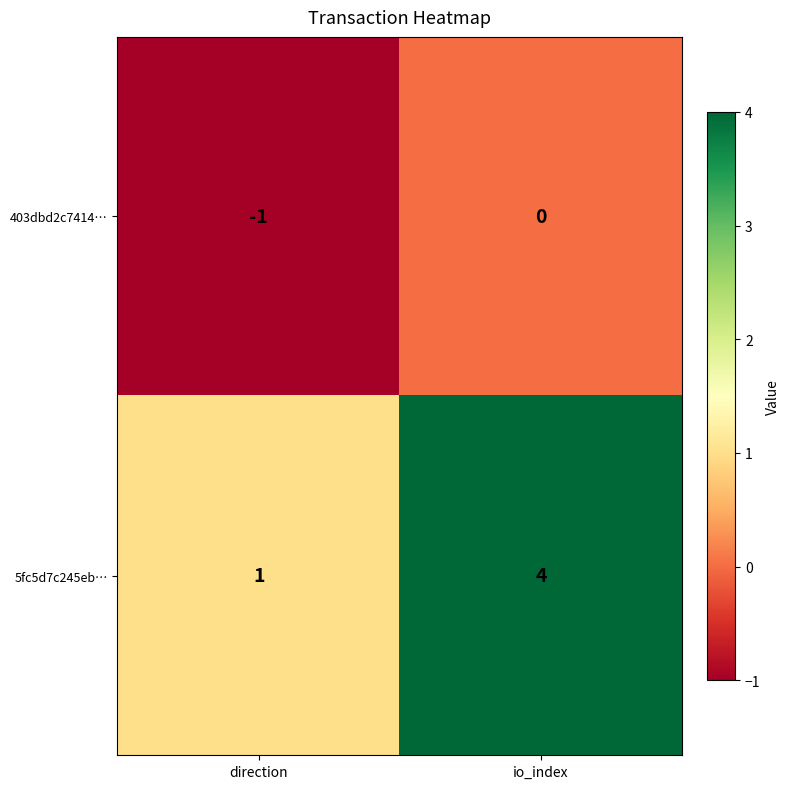

Which series has the widest spread of values?

5fc5d7c245eb…